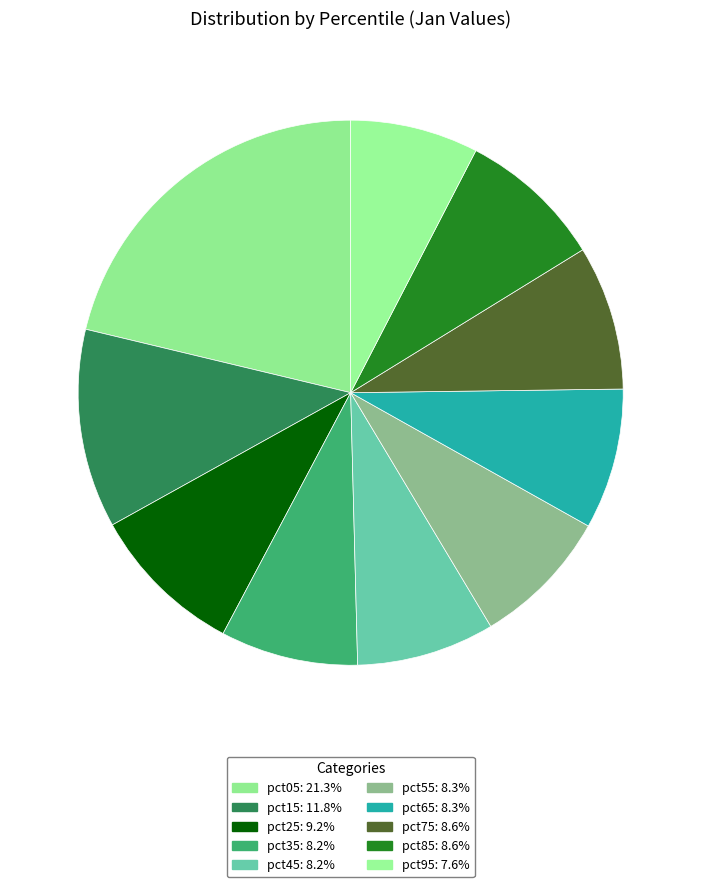

Which category has the smallest portion of the pie?

pct95